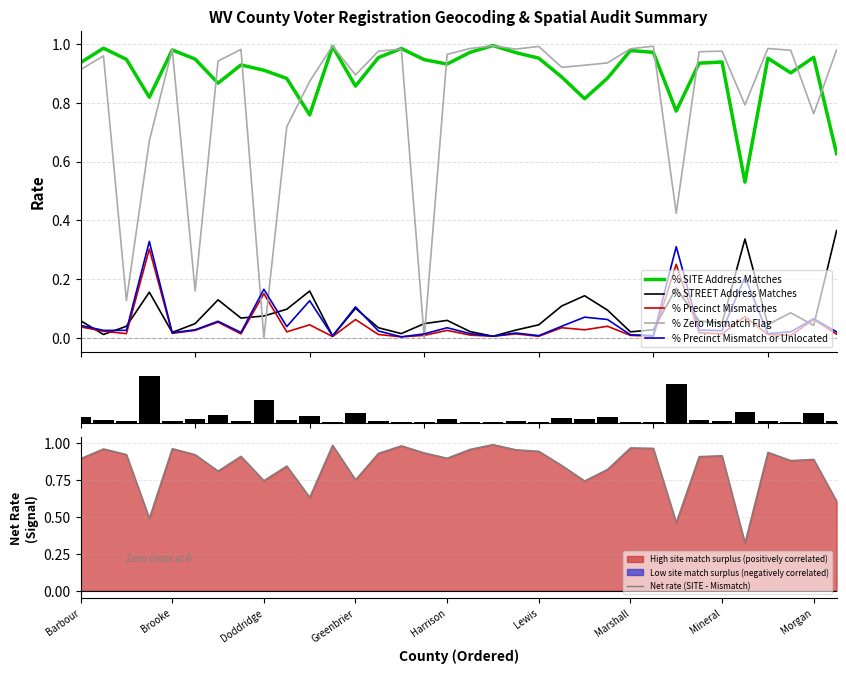

What position from the left is 26?

27